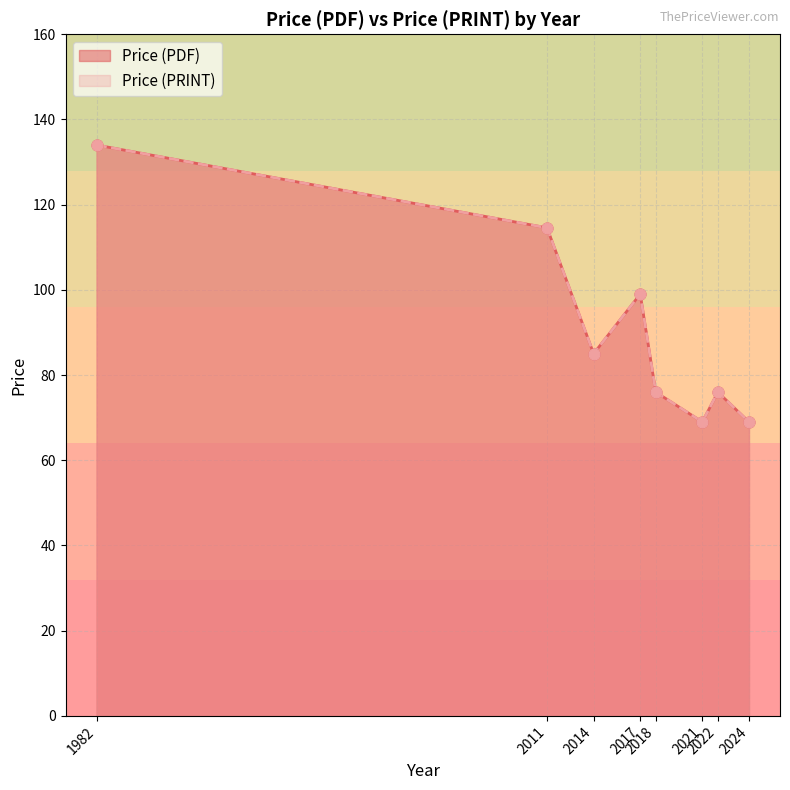

At which category is the sum across all series the highest?

1982